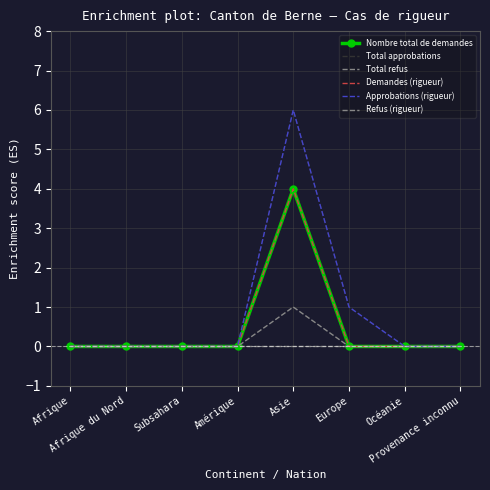

Rank the series by their maximum value, from lowest to highest.

Refus (rigueur), Total refus, Nombre total de demandes, Demandes (rigueur), Total approbations, Approbations (rigueur)